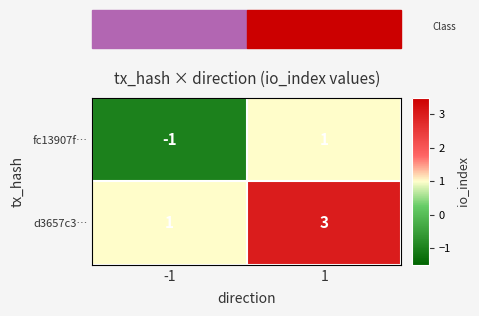

The value of d3657c3… at 1 is 4. True or false?

False